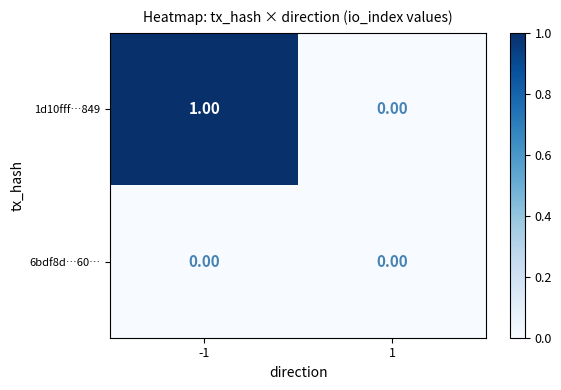

Rank the series by their average value, from highest to lowest.

1d10fff…849, 6bdf8d…60…